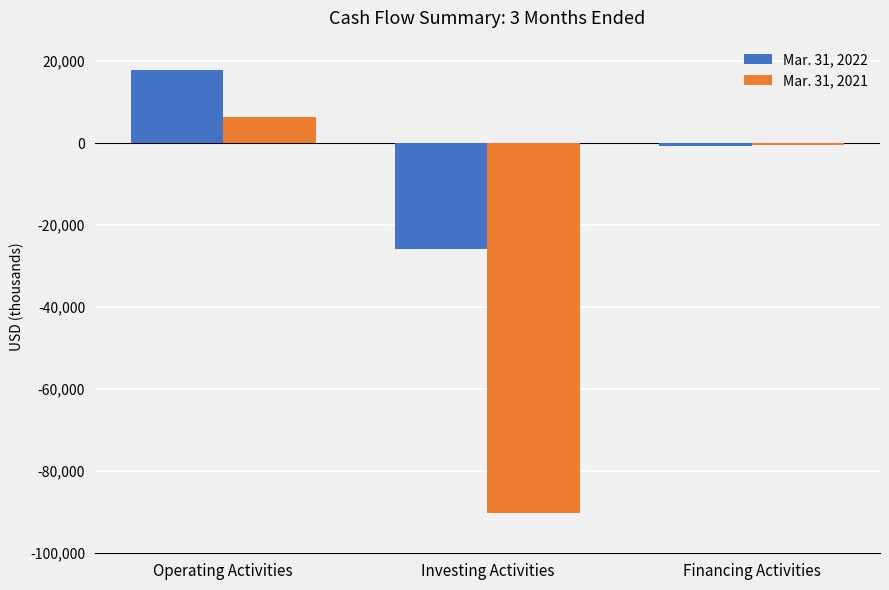

What is the difference between the Mar. 31, 2021 values at Financing Activities and Operating Activities?

6852